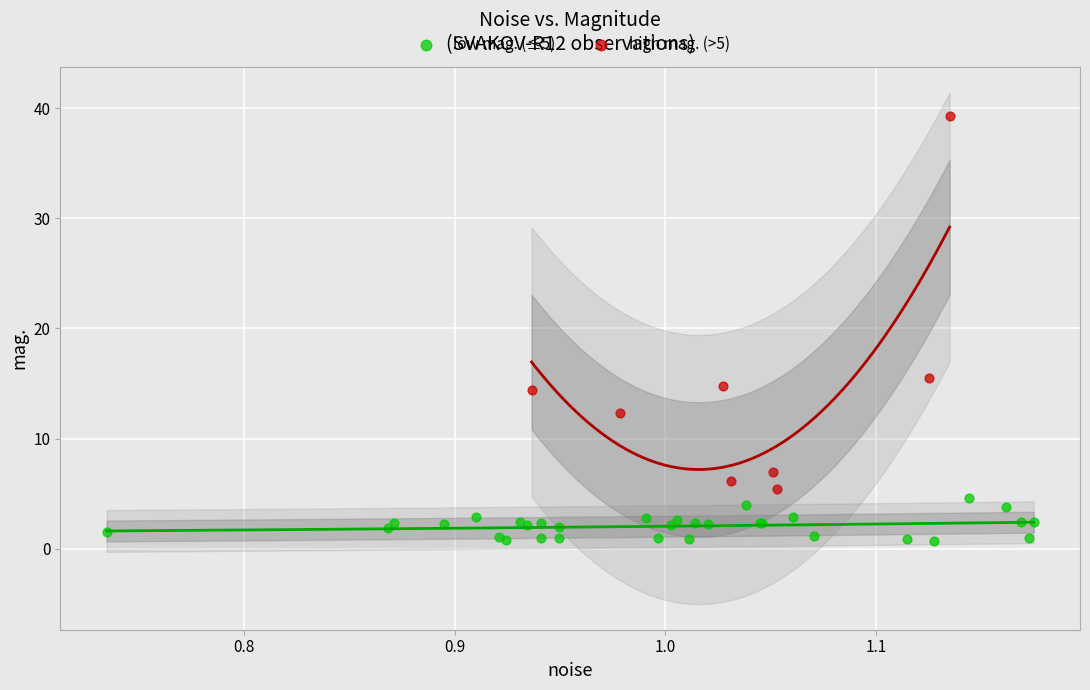

Which series has the widest spread of Y values?

high mag. (>5)